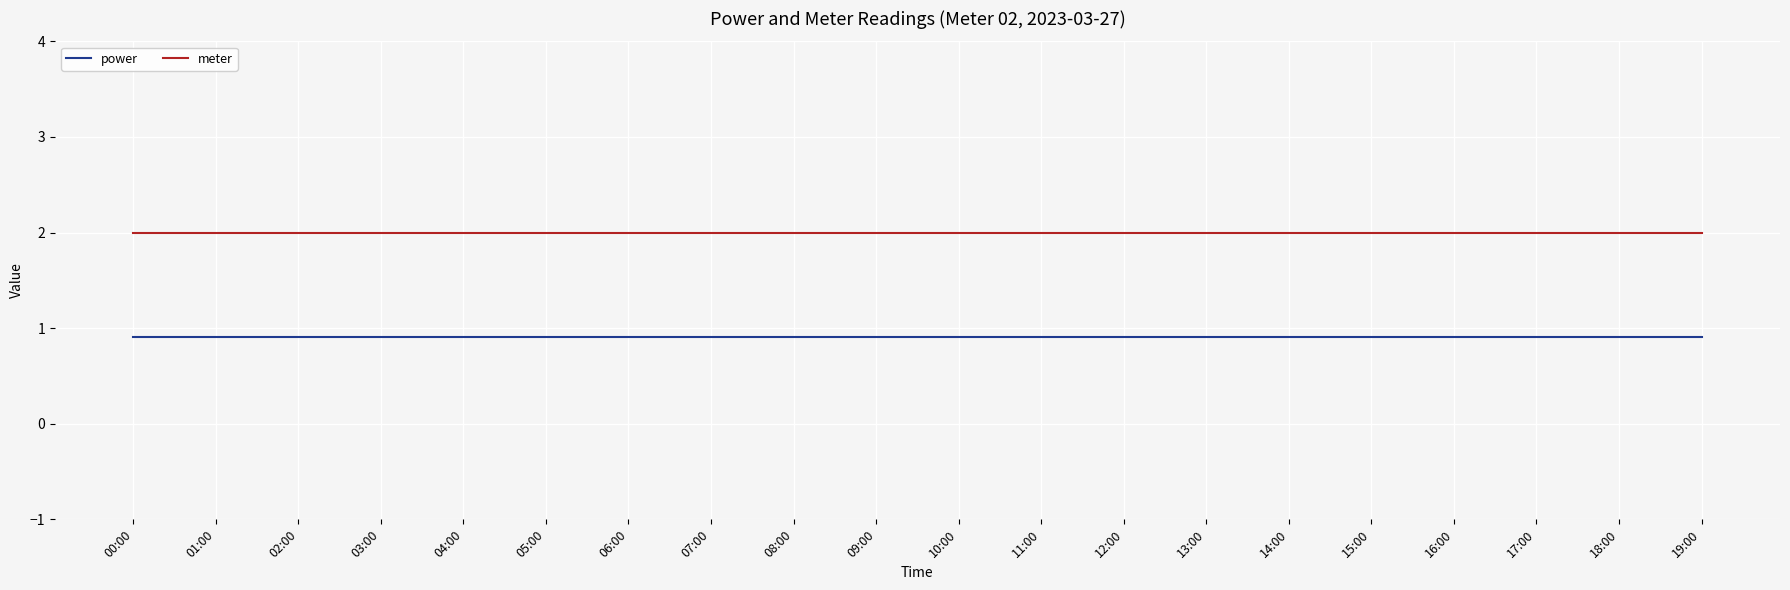

What position from the right is 04:00?

16